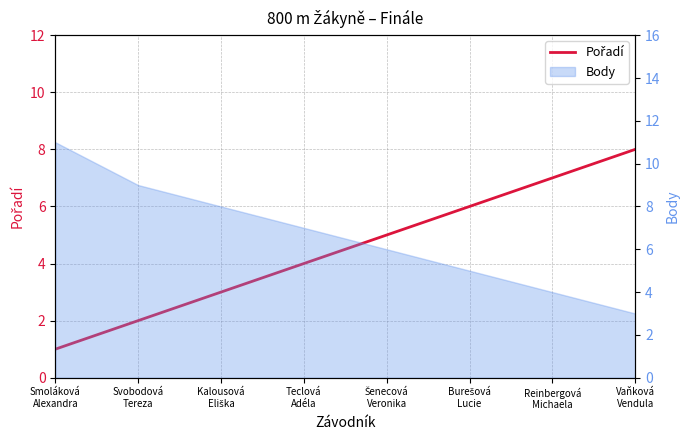

Does the chart display data point markers on the line(s)?

No